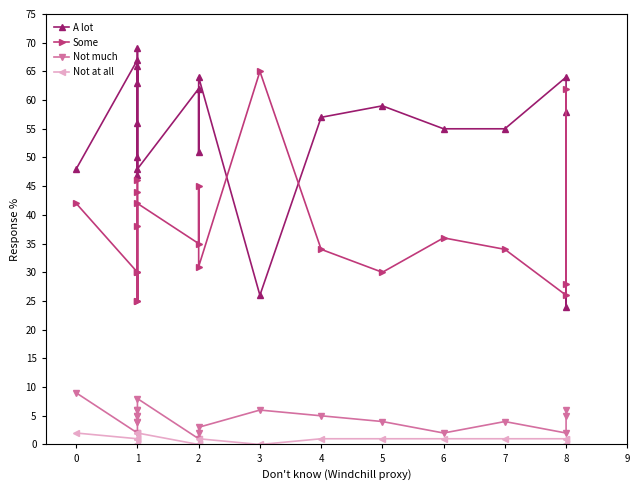

Which series has the widest spread of values?

A lot